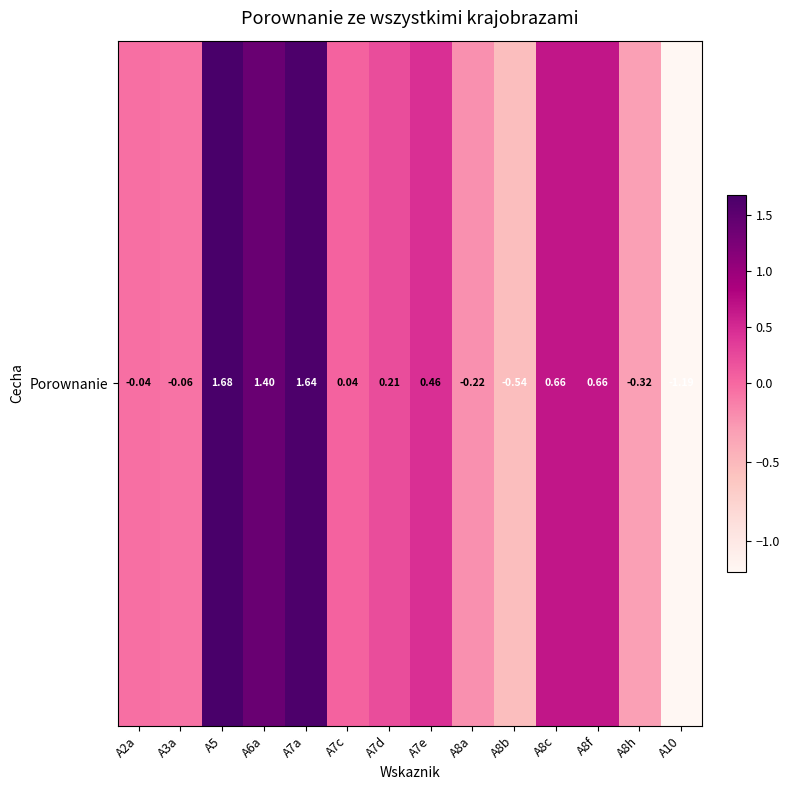

Reading left to right, extract all data points from this chart.

A2a=-0.0	A3a=-0.1	A5=1.7	A6a=1.4	A7a=1.6	A7c=0.0	A7d=0.2	A7e=0.5	A8a=-0.2	A8b=-0.5	A8c=0.7	A8f=0.7	A8h=-0.3	A10=-1.2